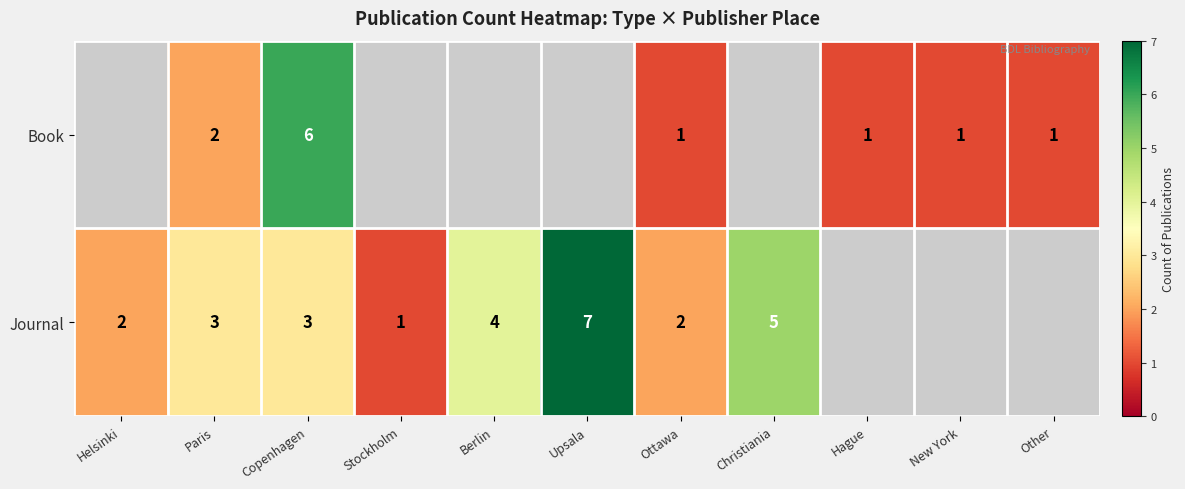

What is the difference between the Journal values at Ottawa and Upsala?

5